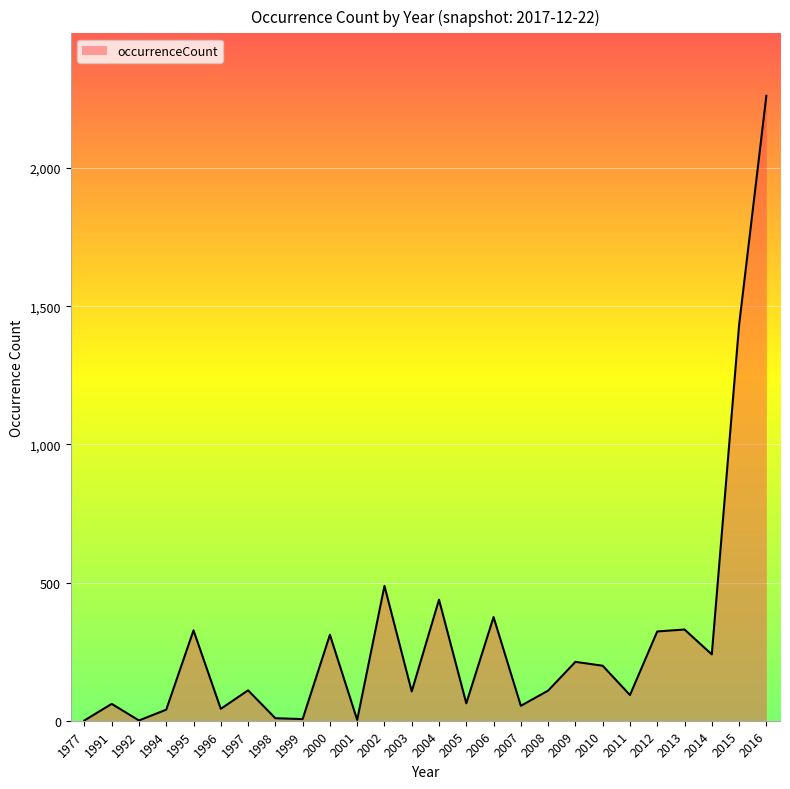

At which label is the value closest to 1131?

2015